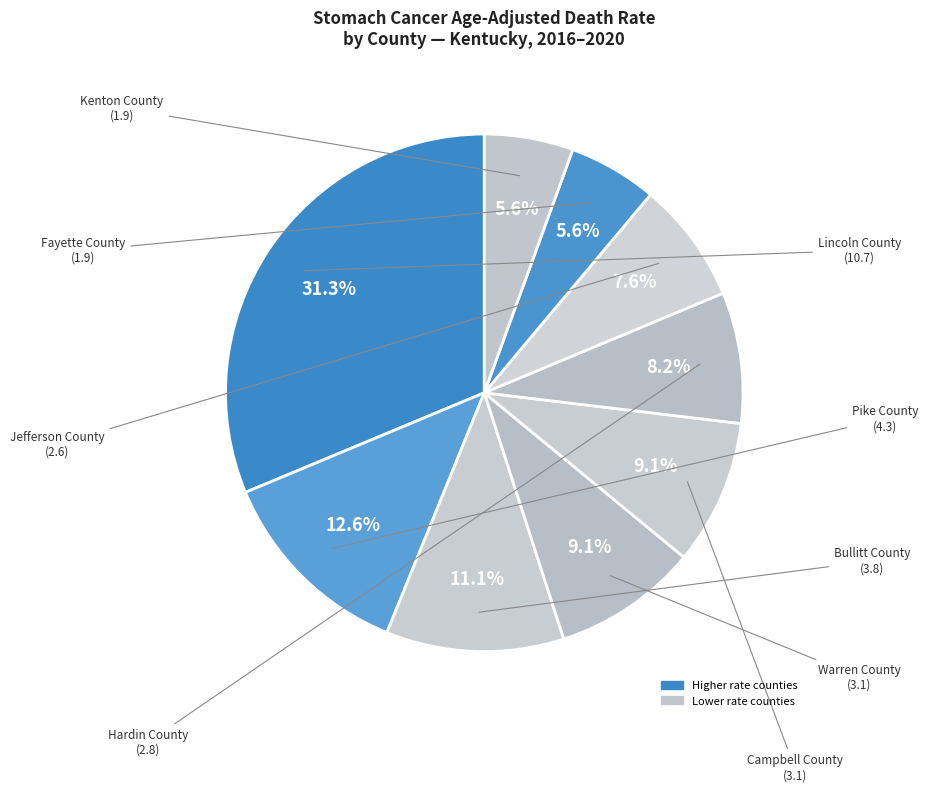

Does any single category account for the majority?

No